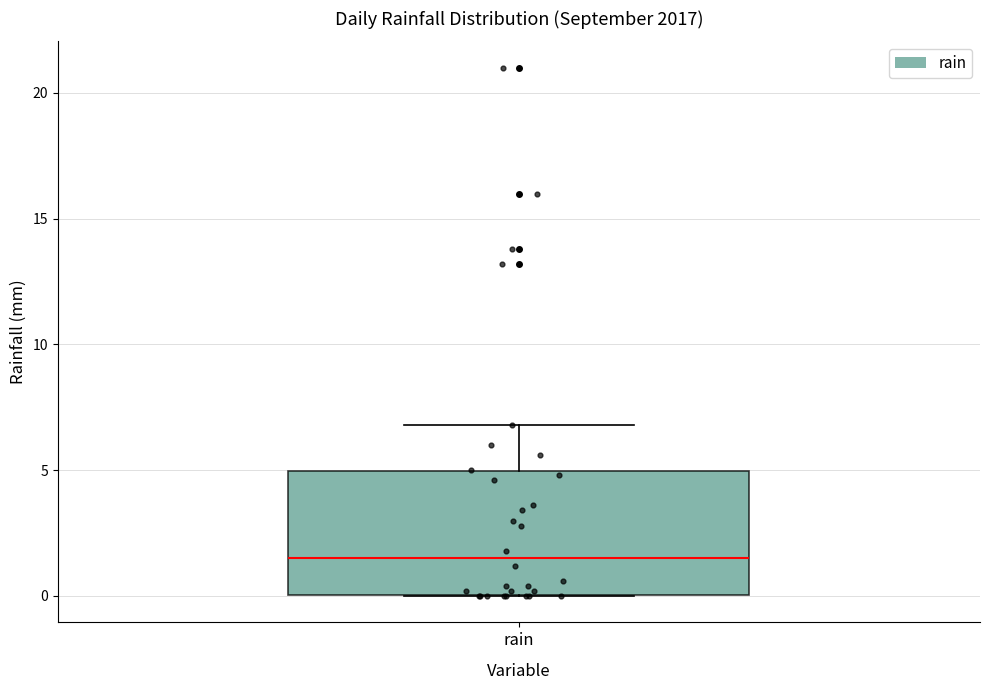

Read this box plot against the y-axis: the position of the median line, the range covered by the box, and the ends of both whiskers. The values are not printed on the chart, so give them approximately, as read against the axis.

median 1.5, box 0.0 to 5.0, whiskers 0.0 to 7.0